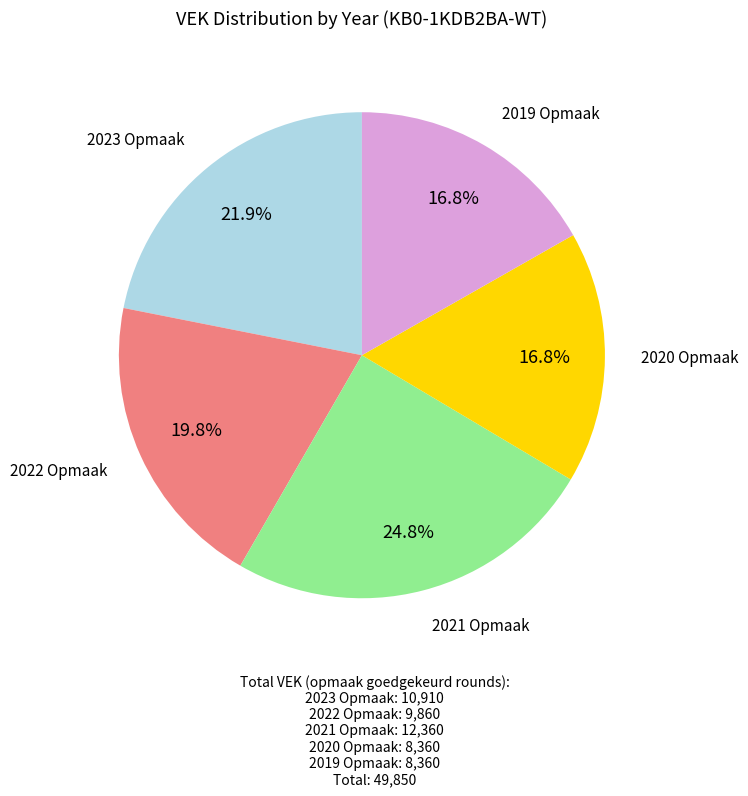

Does 2019 Opmaak represent more than half of the total?

No